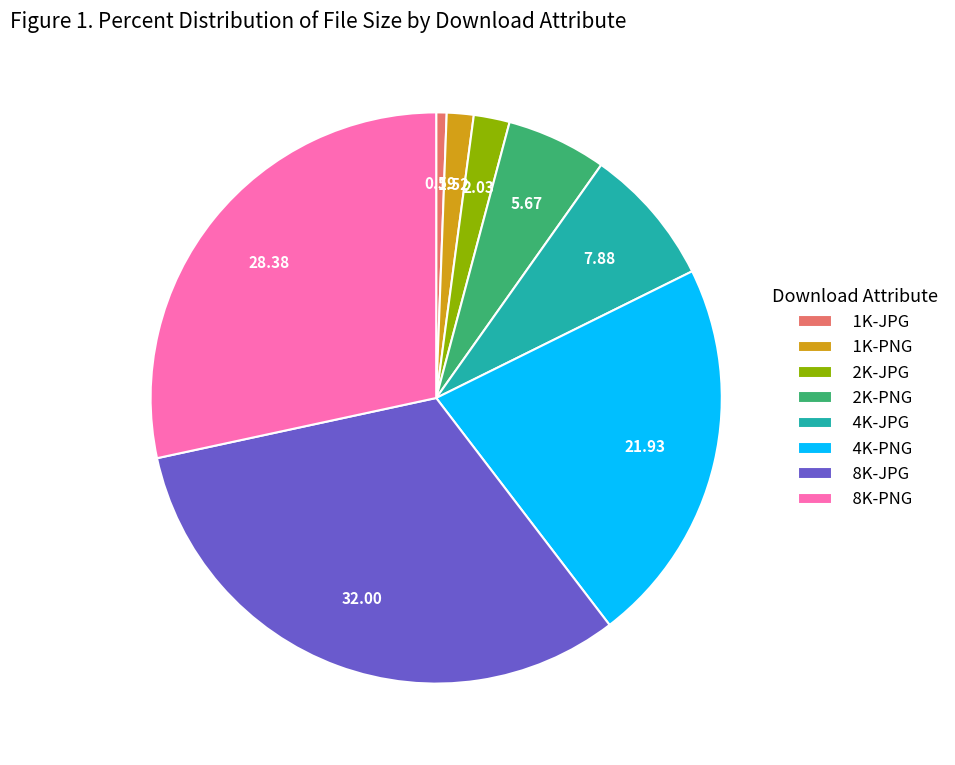

Combined, do 2K-PNG and 1K-PNG account for over 50%?

No